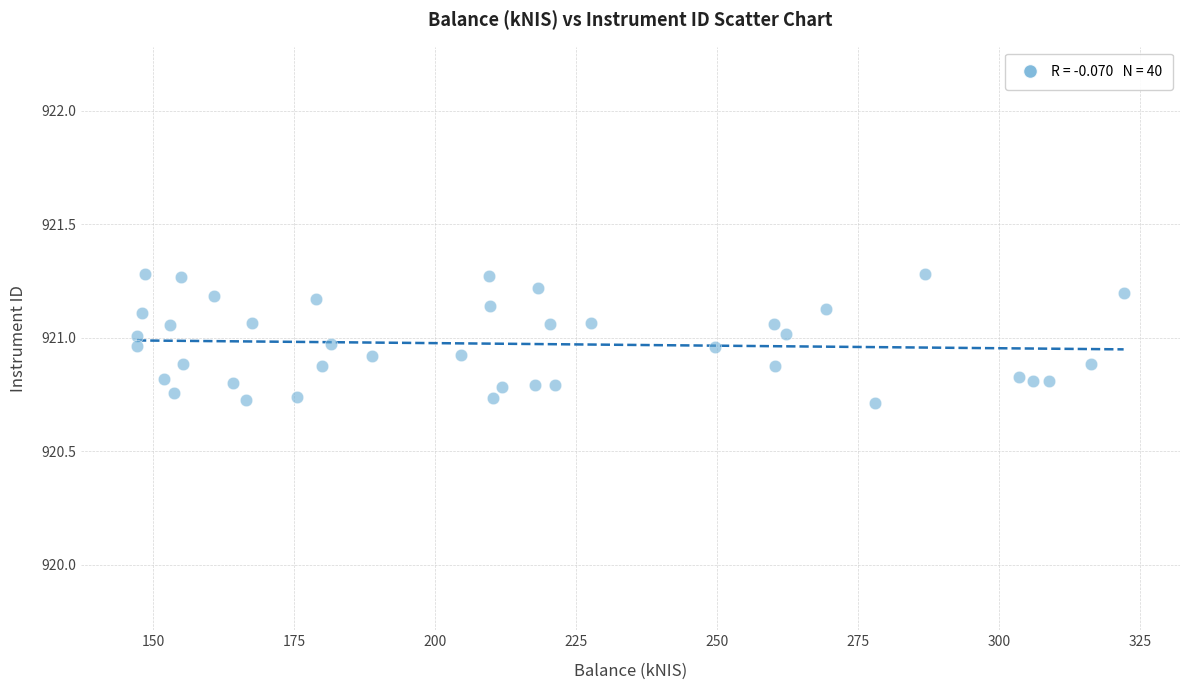

What is the range of X values (max minus min)?

175.0